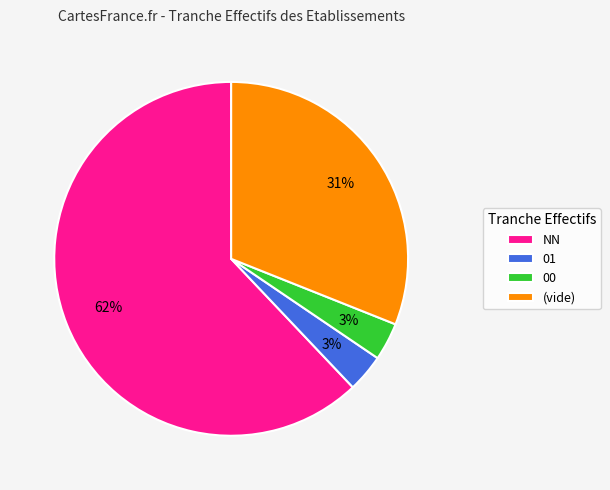

The 01 slice represents 3% of the pie. True or false?

True